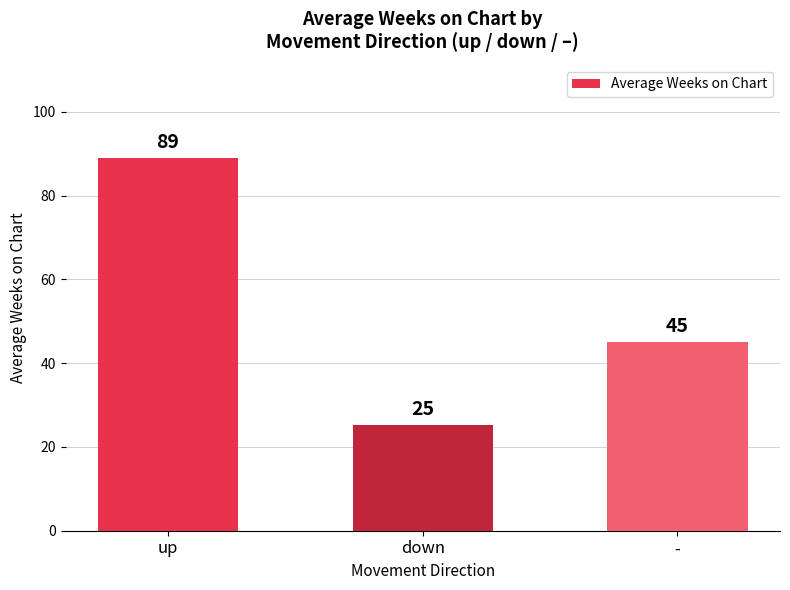

At which label does the data first exceed 45?

up